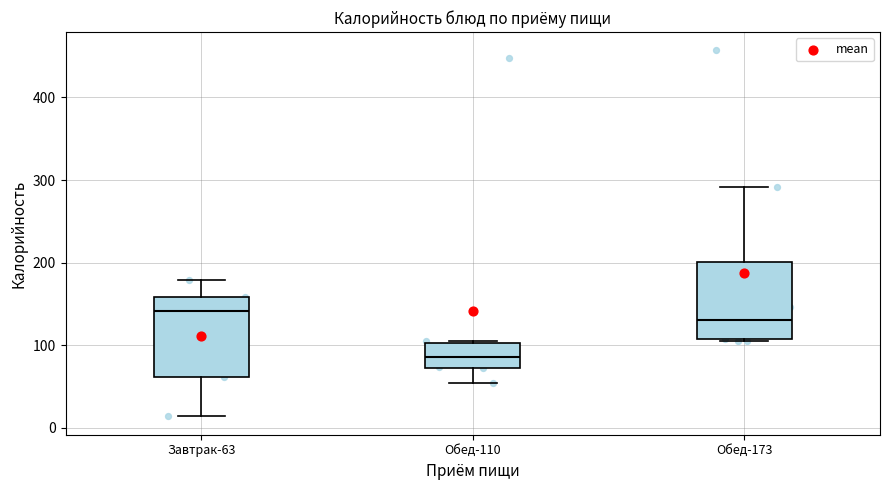

Reading left to right, transcribe this box plot: for each box, give where its median line is, the range the box spans, and where its two whiskers end, as read against the y-axis. The values are not printed on the chart, so give them approximately, as read against the axis.

Завтрак-63: median 140, box 60 to 160, whiskers 10 to 180
Обед-110: median 90, box 70 to 100, whiskers 50 to 110
Обед-173: median 130, box 110 to 200, whiskers 110 to 290